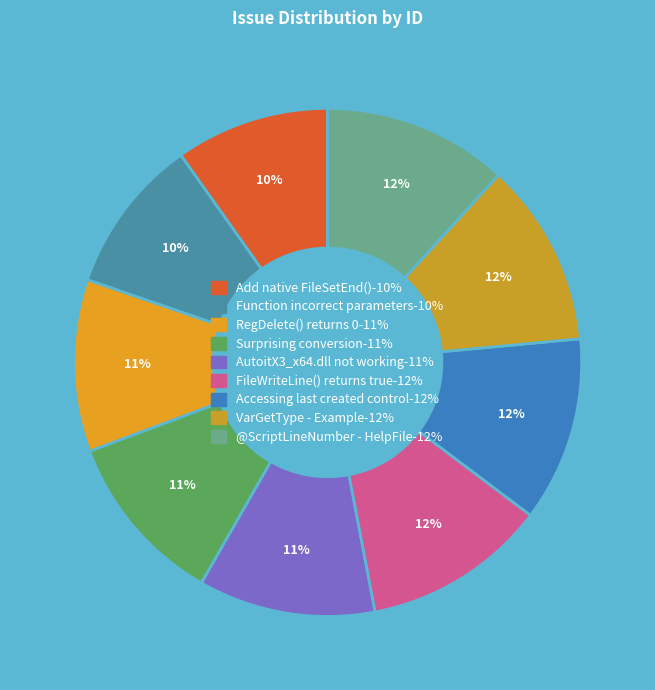

How many slices are in this pie chart?

9